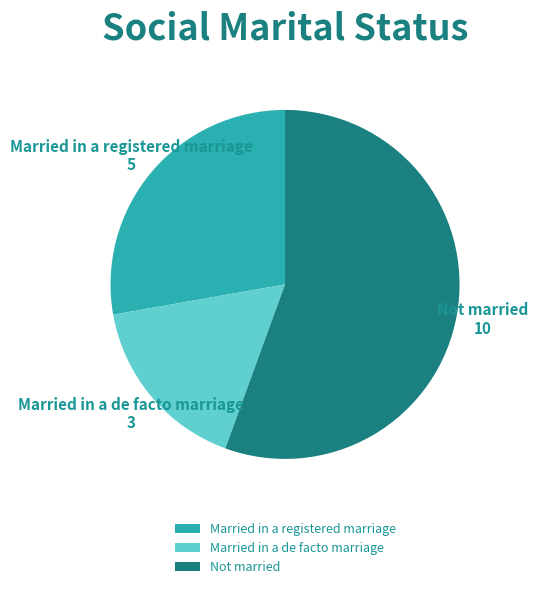

Is there any slice that represents more than half of the pie?

Yes